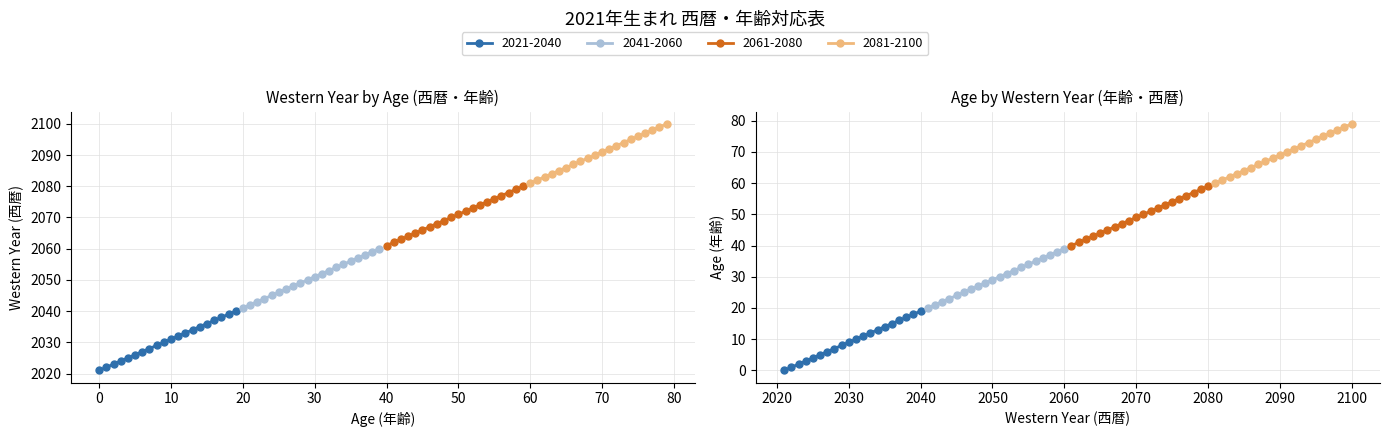

What is the highest value of the 2081-2100 series?

2100